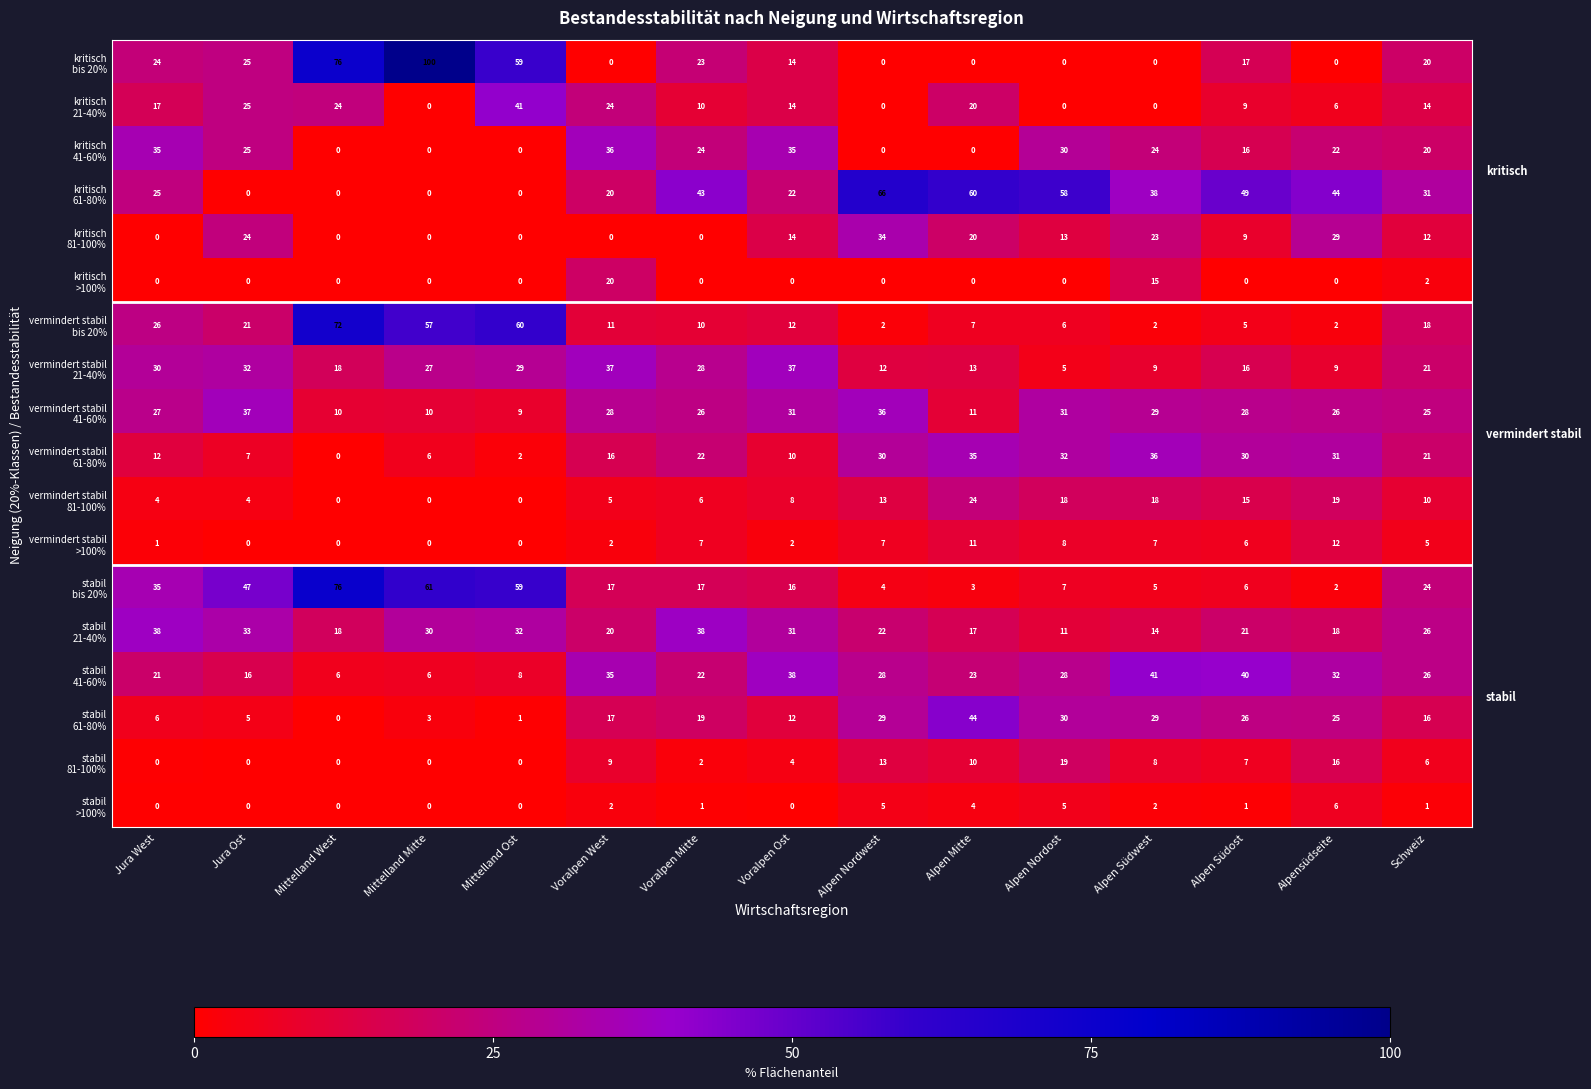

What is the maximum value shown in the chart?

100